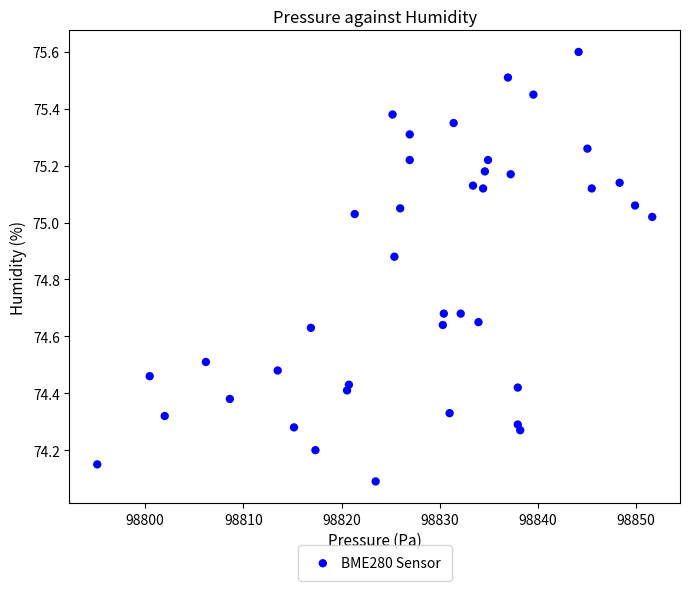

What Y value in the scatter plot is closest to 74?

74.1